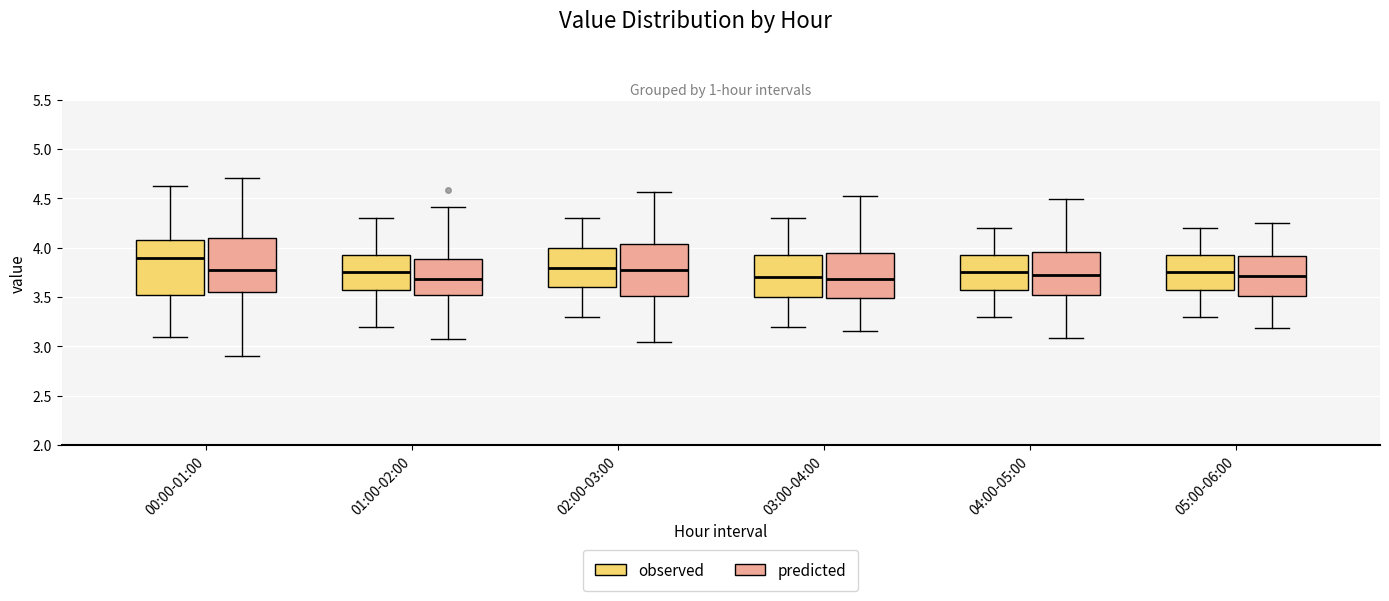

Reading left to right, transcribe this box plot: for each box, give where its median line is, the range the box spans, and where its two whiskers end, as read against the y-axis. The values are not printed on the chart, so give them approximately, as read against the axis.

00:00-01:00 (observed): median 3.90, box 3.50 to 4.10, whiskers 3.10 to 4.65
00:00-01:00 (predicted): median 3.75, box 3.55 to 4.10, whiskers 2.90 to 4.70
01:00-02:00 (observed): median 3.75, box 3.60 to 3.95, whiskers 3.20 to 4.30
01:00-02:00 (predicted): median 3.70, box 3.50 to 3.90, whiskers 3.10 to 4.40
02:00-03:00 (observed): median 3.80, box 3.60 to 4.00, whiskers 3.30 to 4.30
02:00-03:00 (predicted): median 3.75, box 3.50 to 4.05, whiskers 3.05 to 4.55
03:00-04:00 (observed): median 3.70, box 3.50 to 3.95, whiskers 3.20 to 4.30
03:00-04:00 (predicted): median 3.70, box 3.50 to 3.95, whiskers 3.15 to 4.55
04:00-05:00 (observed): median 3.75, box 3.60 to 3.95, whiskers 3.30 to 4.20
04:00-05:00 (predicted): median 3.70, box 3.50 to 3.95, whiskers 3.10 to 4.50
05:00-06:00 (observed): median 3.75, box 3.60 to 3.95, whiskers 3.30 to 4.20
05:00-06:00 (predicted): median 3.70, box 3.50 to 3.90, whiskers 3.20 to 4.25